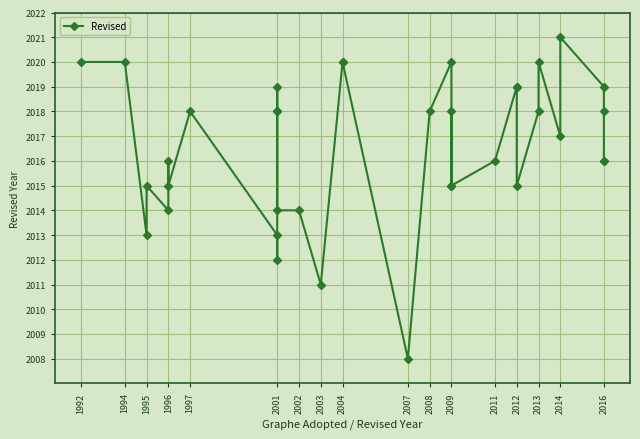

What is the difference between the maximum and minimum values?

13